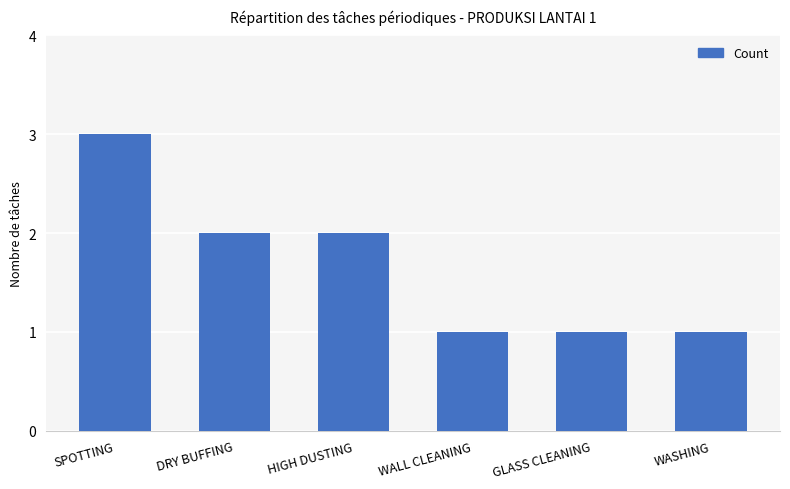

Approximately how many times larger is the value at HIGH DUSTING compared to GLASS CLEANING?

2.0